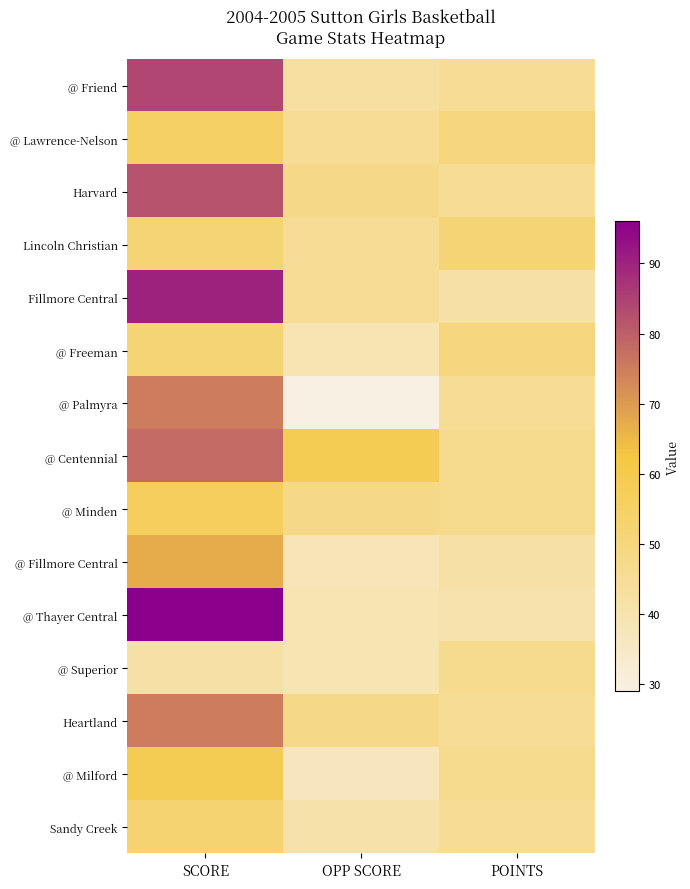

Reading left to right, list all the values displayed in this chart.

@ Friend: SCORE=84	OPP SCORE=43	POINTS=45
@ Lawrence-Nelson: SCORE=55	OPP SCORE=45	POINTS=50
Harvard: SCORE=82	OPP SCORE=48	POINTS=45
Lincoln Christian: SCORE=52	OPP SCORE=45	POINTS=52
Fillmore Central: SCORE=90	OPP SCORE=45	POINTS=42
@ Freeman: SCORE=52	OPP SCORE=39	POINTS=50
@ Palmyra: SCORE=75	OPP SCORE=29	POINTS=45
@ Centennial: SCORE=78	OPP SCORE=59	POINTS=47
@ Minden: SCORE=57	OPP SCORE=48	POINTS=47
@ Fillmore Central: SCORE=67	OPP SCORE=38	POINTS=42
@ Thayer Central: SCORE=96	OPP SCORE=39	POINTS=40
@ Superior: SCORE=42	OPP SCORE=39	POINTS=47
Heartland: SCORE=75	OPP SCORE=48	POINTS=45
@ Milford: SCORE=59	OPP SCORE=37	POINTS=47
Sandy Creek: SCORE=53	OPP SCORE=41	POINTS=45